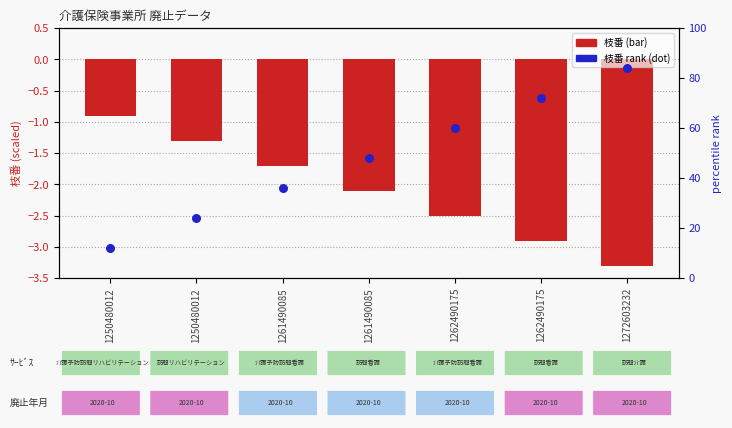

Which series contains the highest Y value?

枝番 rank